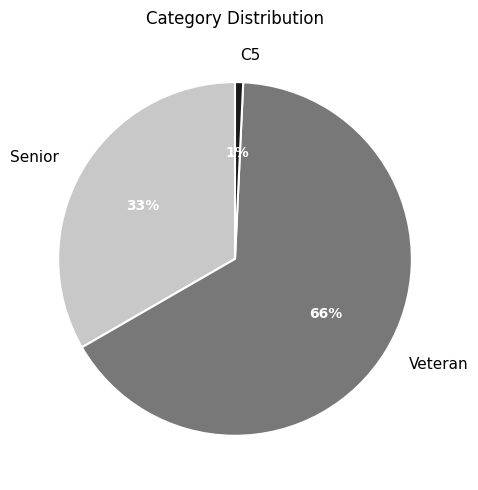

How many segments does this pie chart have?

3